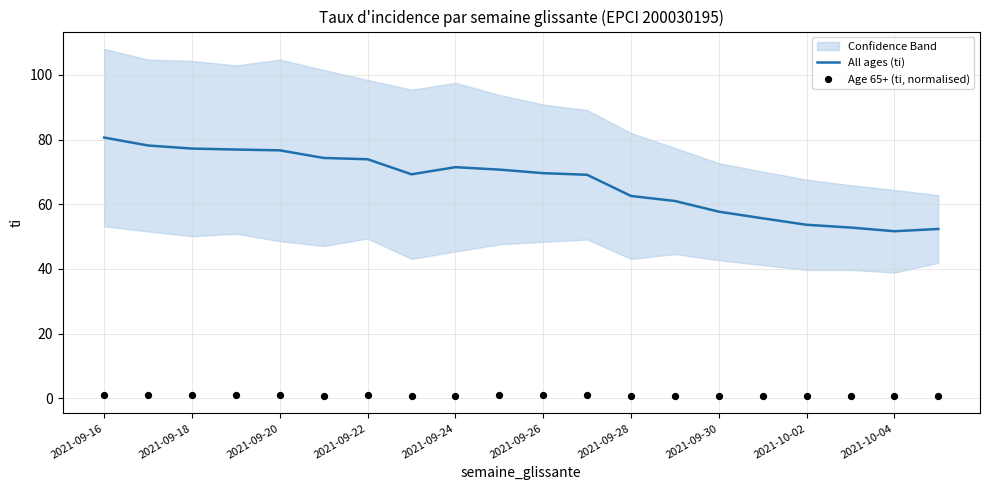

Which series has the largest total across all categories?

All ages (ti)